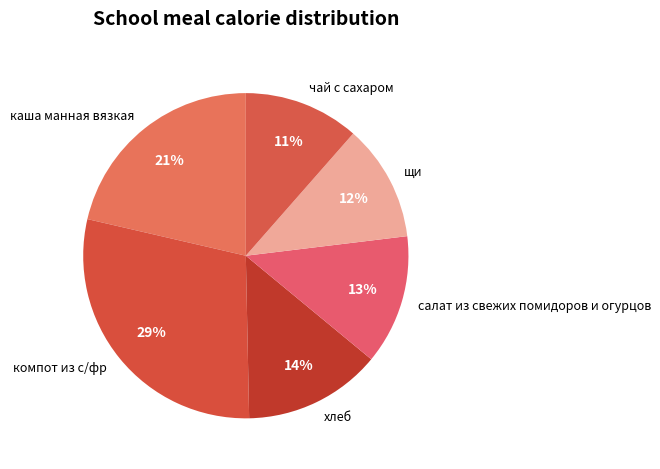

To the nearest percent, what is the combined percentage of чай с сахаром and салат из свежих помидоров и огурцов?

24%